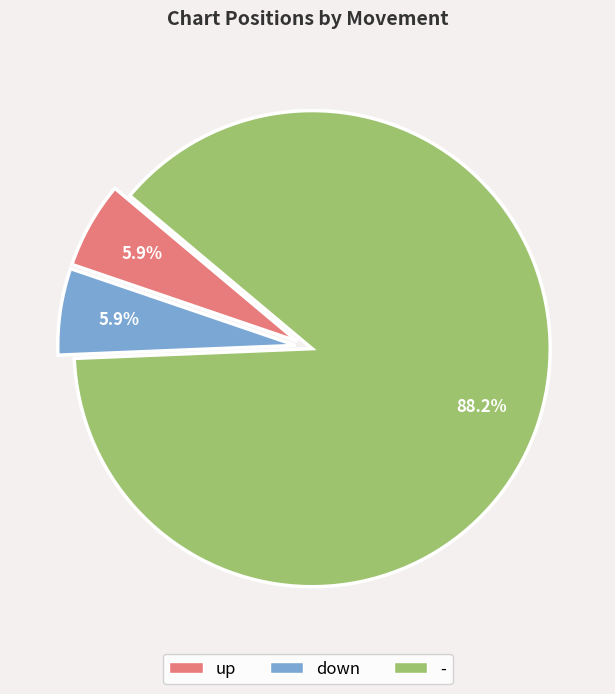

Is there a majority slice in this chart?

Yes